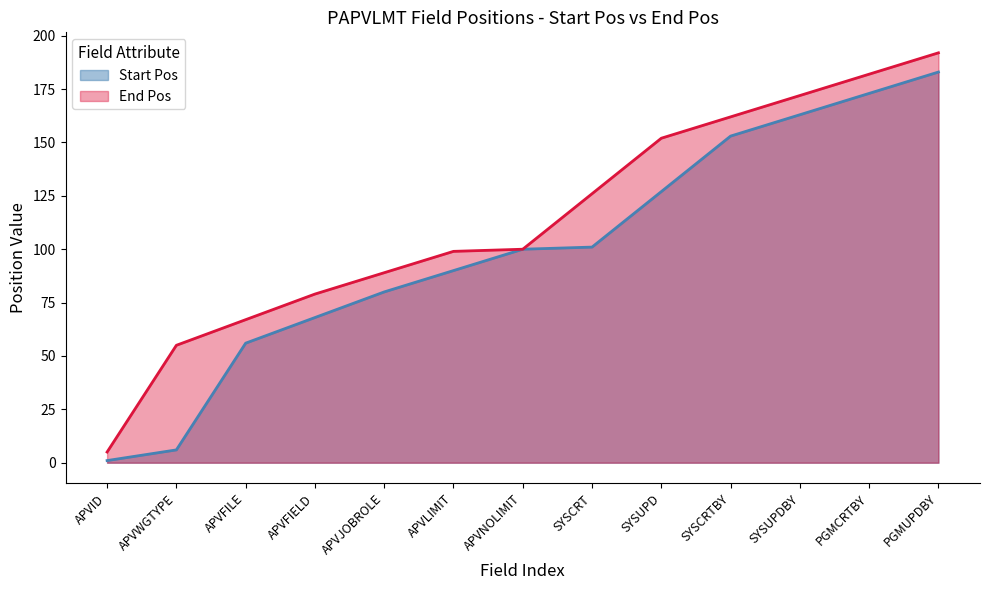

Where does the Start Pos series first go above 100?

SYSCRT